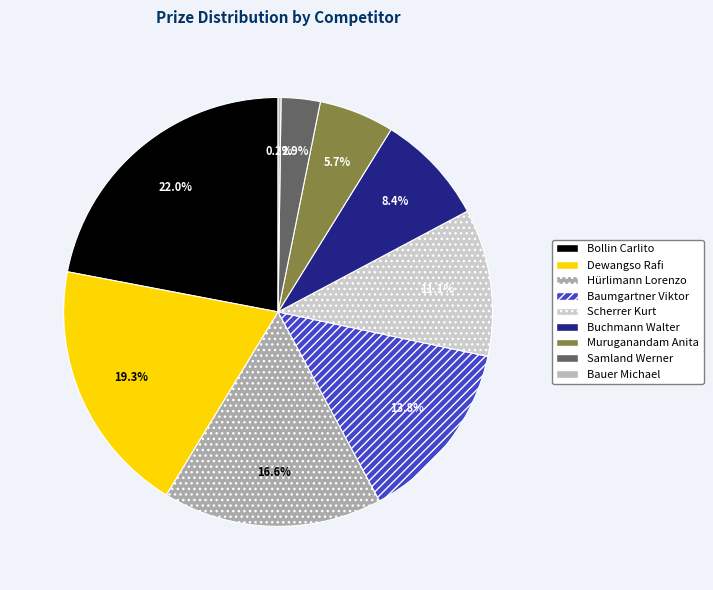

To the nearest percent, what portion does Dewangso Rafi represent?

19%